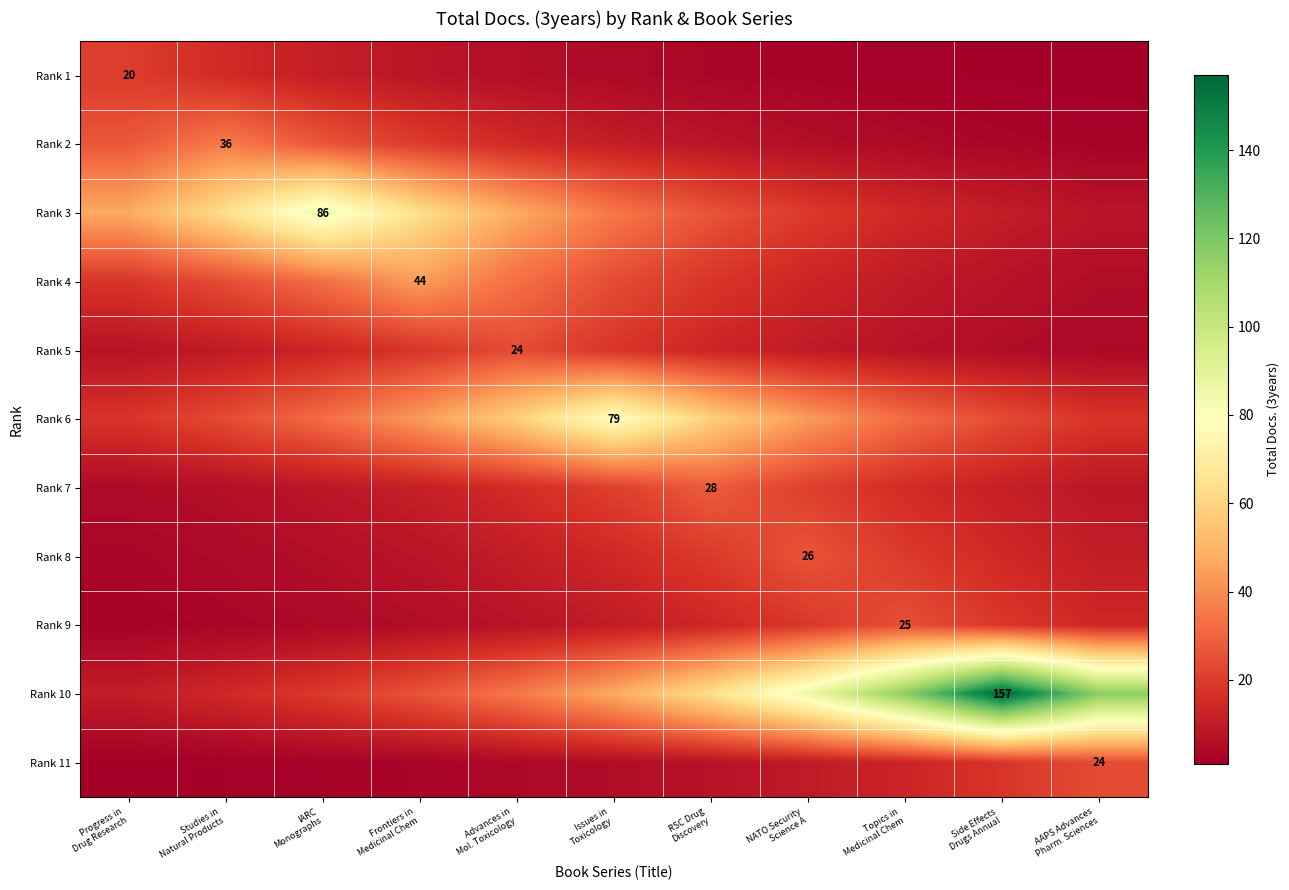

What is the total value across all series at Topics in
Medicinal Chem?

258.7